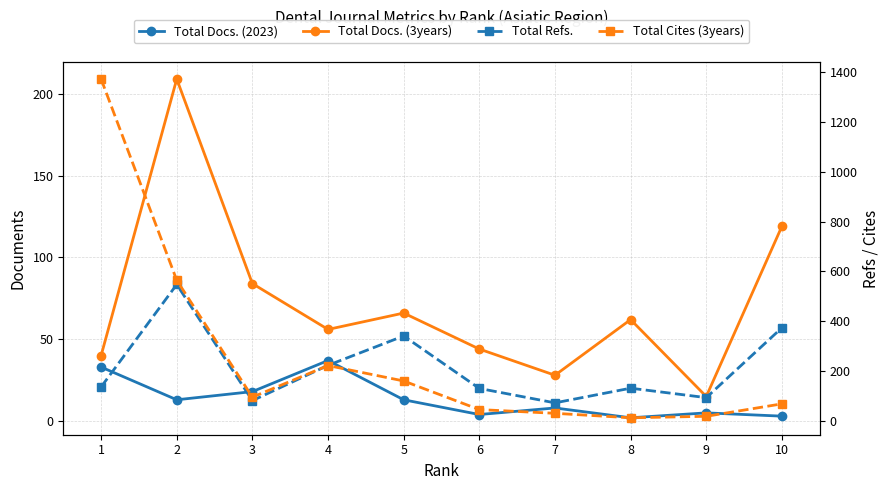

The value of Total Docs. (3years) at 8 is 62. True or false?

True